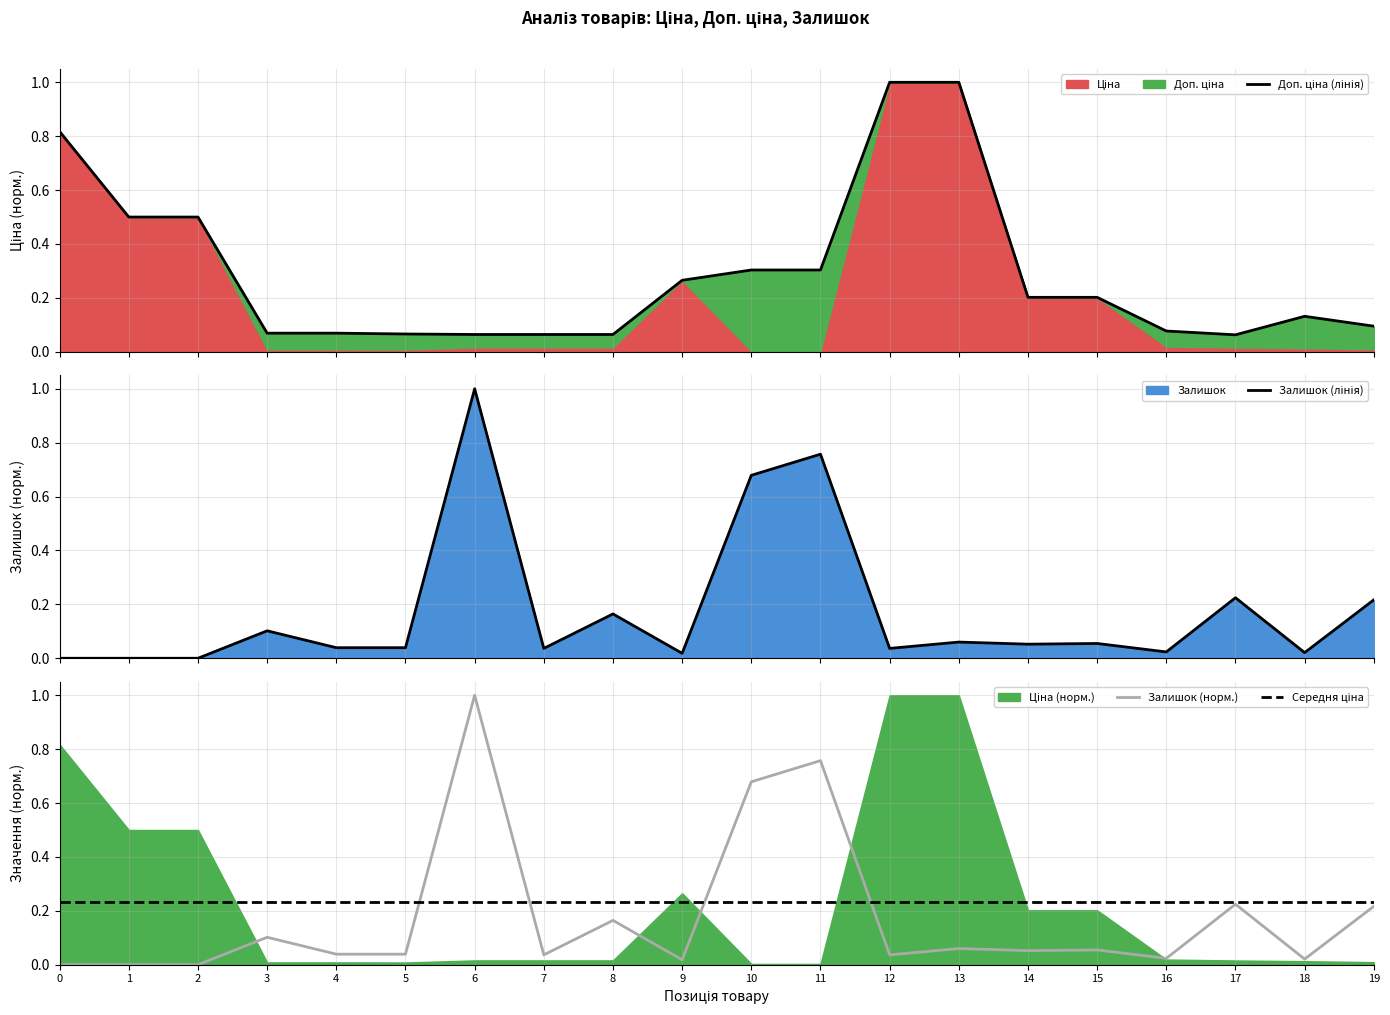

Where is the first local maximum for Залишок (лінія)?

3